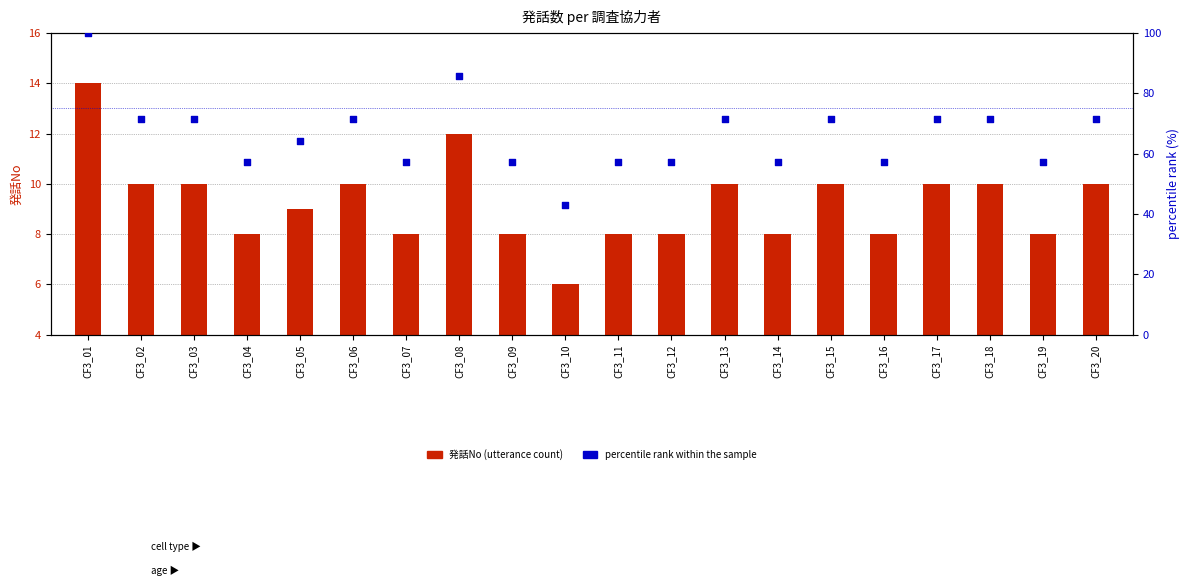

Which series reaches the maximum Y coordinate?

percentile rank within the sample